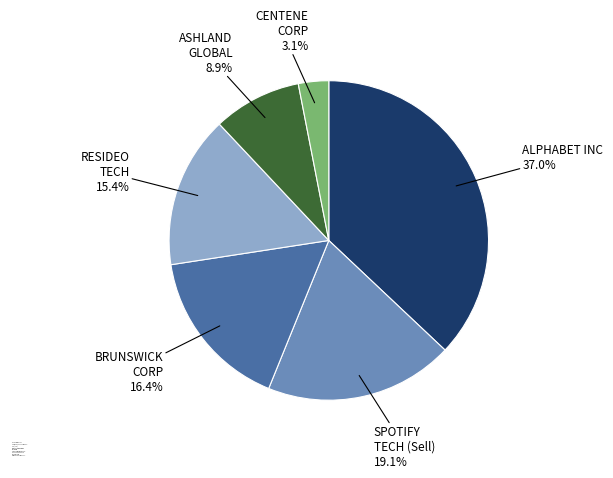

Do BRUNSWICK CORP and CENTENE CORP DEL together represent more than half of the pie?

No